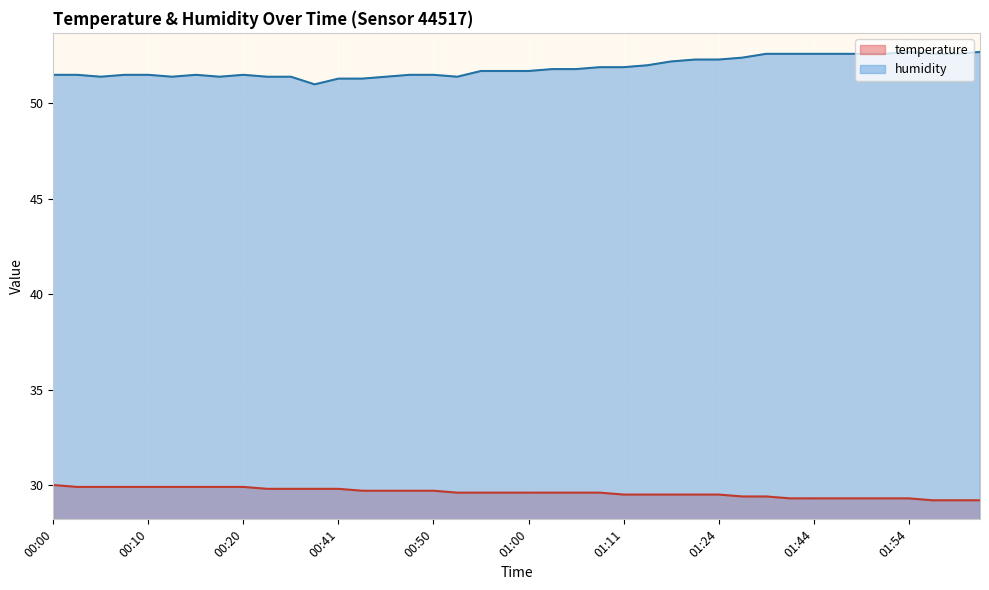

True or false: humidity and temperature intersect in this chart.

False